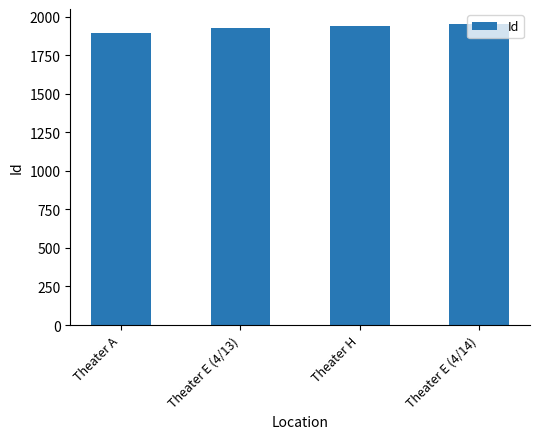

What value does the data have at Theater H, to the nearest 10?

1940